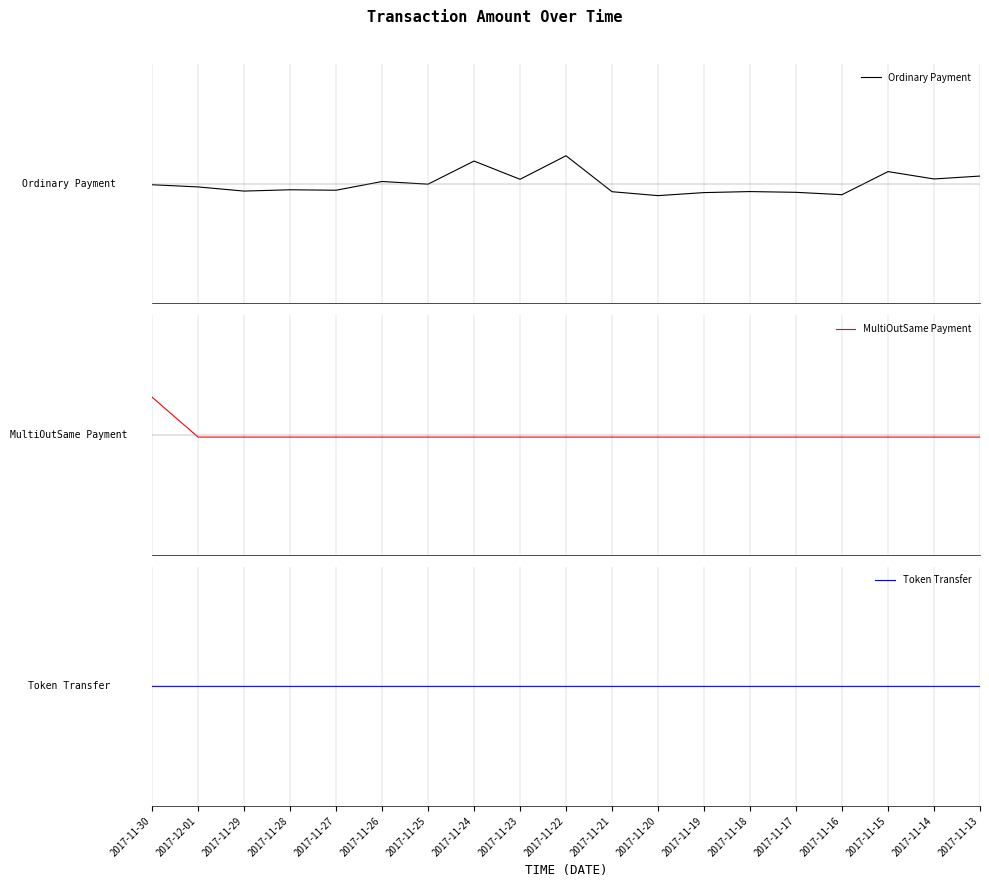

How many times do Ordinary Payment and Token Transfer cross each other?

5